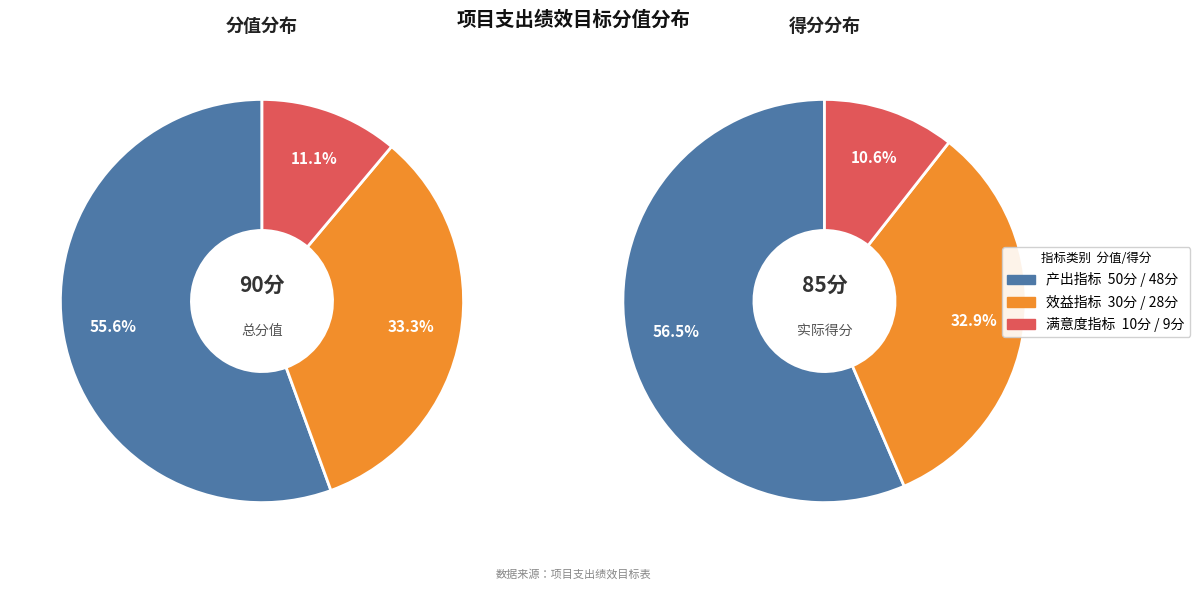

What is the largest slice in the pie chart?

产出指标